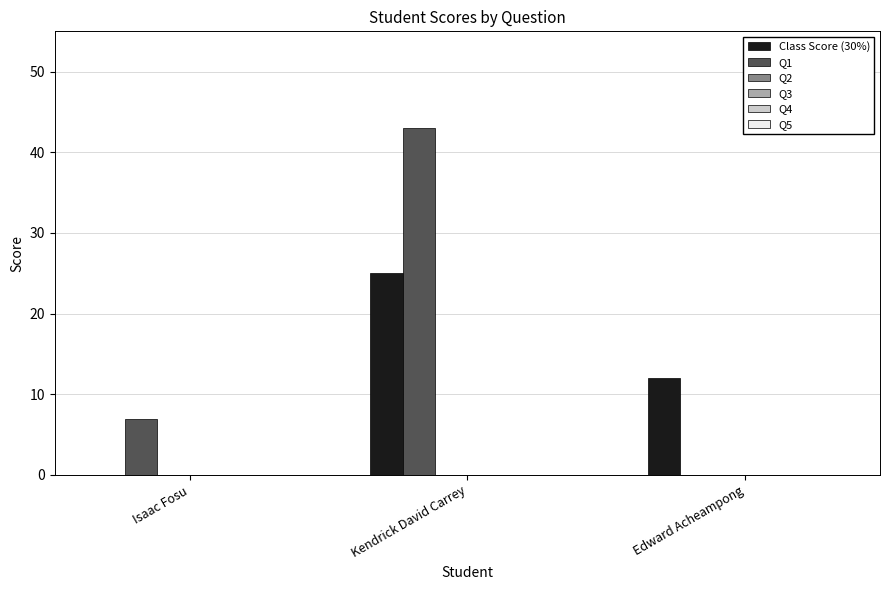

What is the total value across all series at Edward Acheampong?

12